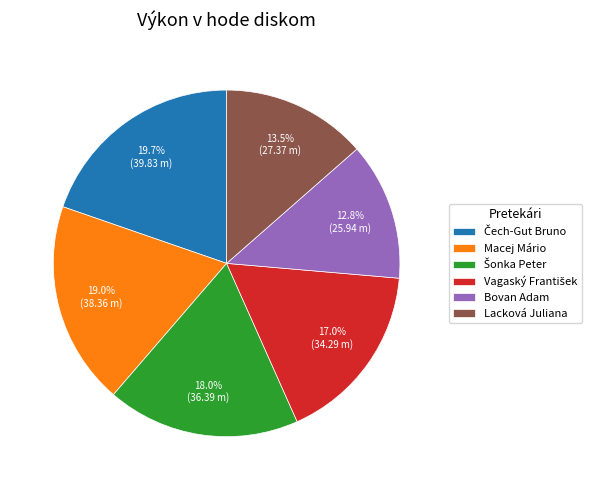

Which category has the smallest portion of the pie?

Bovan Adam